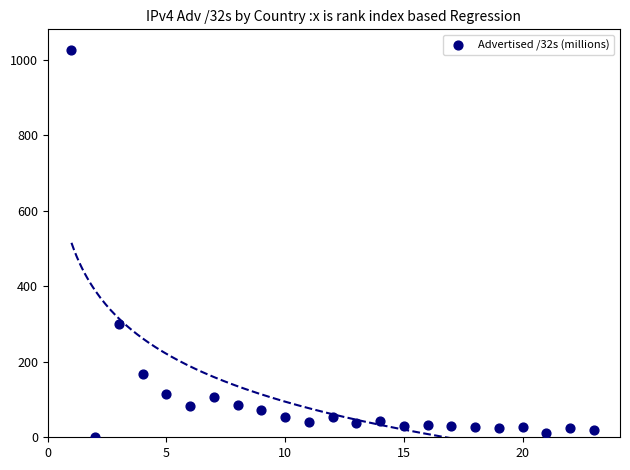

What Y value in the scatter plot is closest to 513?

299.8